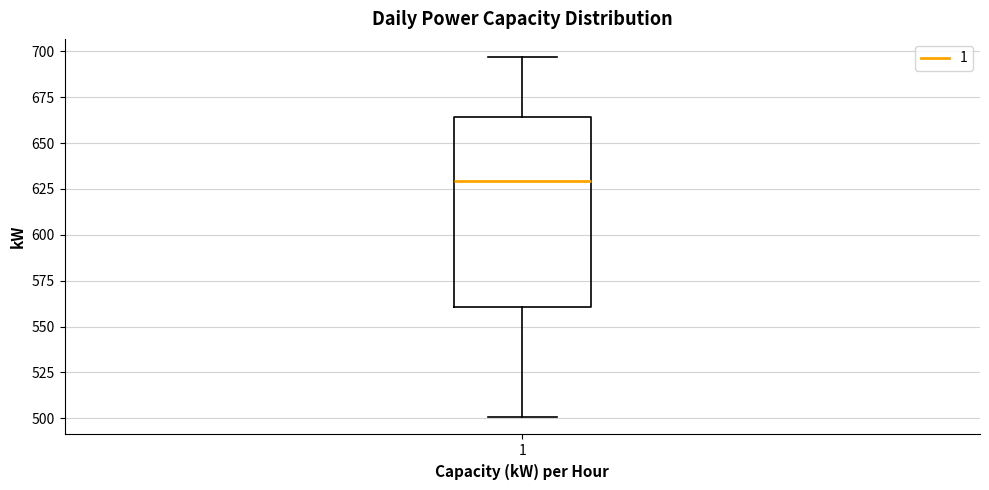

Where is the lower edge of the box at x = 1 on the y-axis? The values are not printed on the chart, so give them approximately, as read against the axis.

560